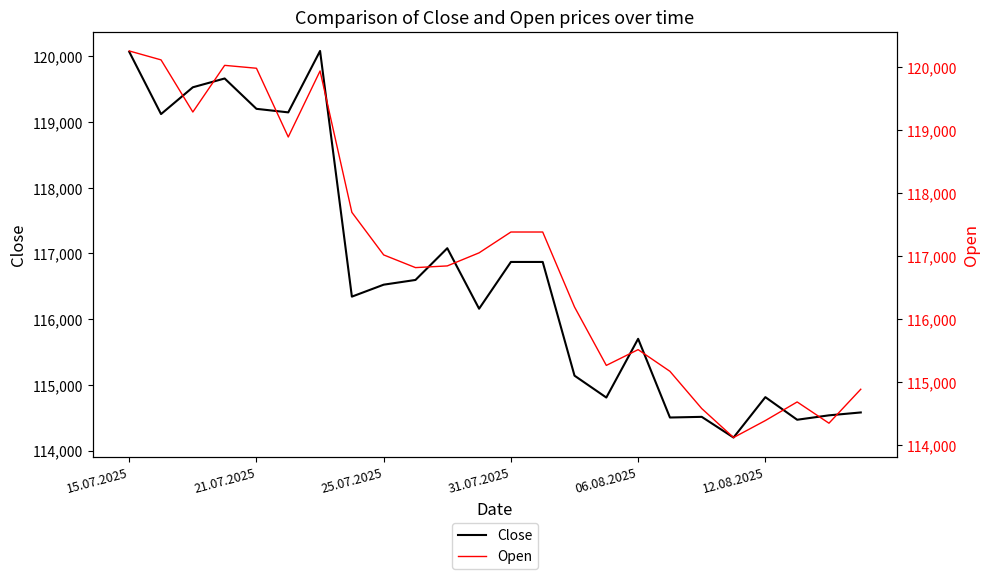

How many times do Open and Close cross each other?

12